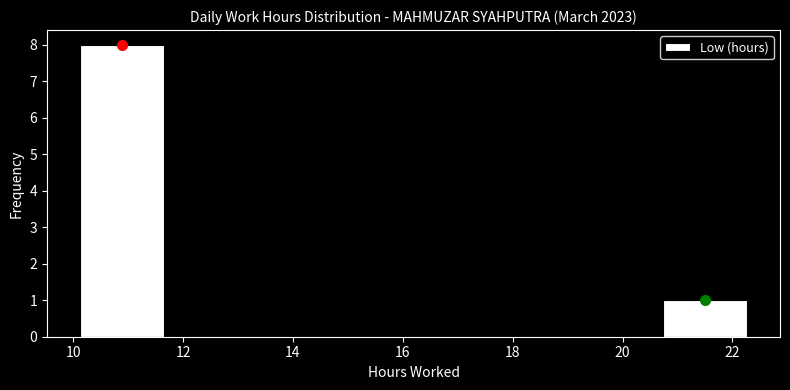

Reading left to right, list every bar in this chart as the range it spans on the x-axis followed by its height. Neither the bar edges nor the heights are printed on the chart, so give them approximately, as read against the axes.

10.2 to 11.6: 8
11.6 to 13.2: 0
13.2 to 14.6: 0
14.6 to 16.2: 0
16.2 to 17.8: 0
17.8 to 19.2: 0
19.2 to 20.8: 0
20.8 to 22.2: 1